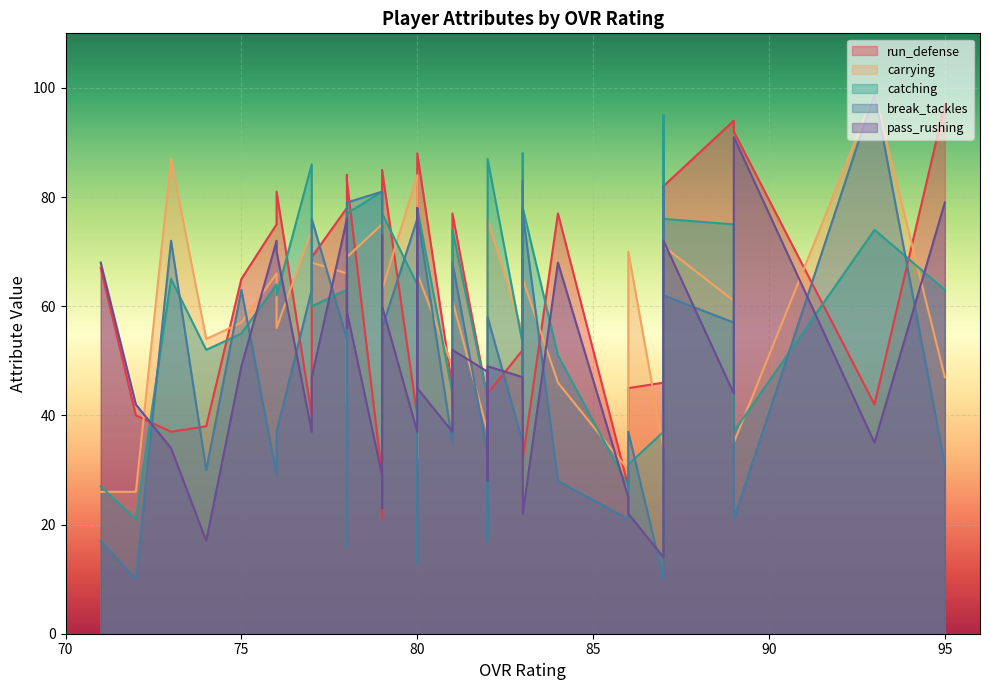

True or false: break_tackles and carrying intersect in this chart.

True